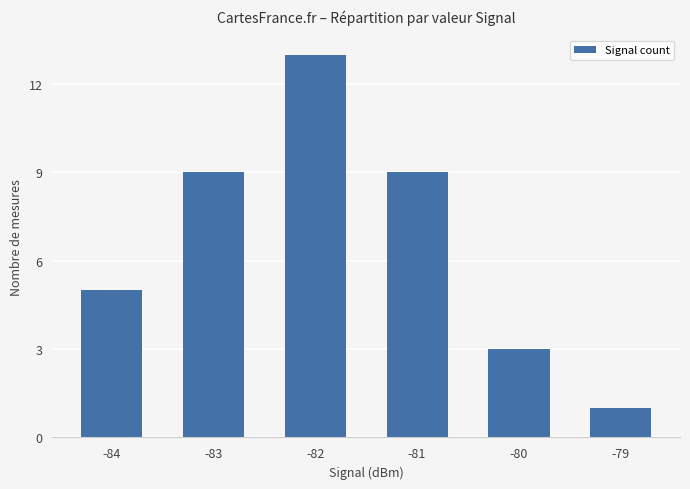

What is the change in value from -84 to -79?

-4